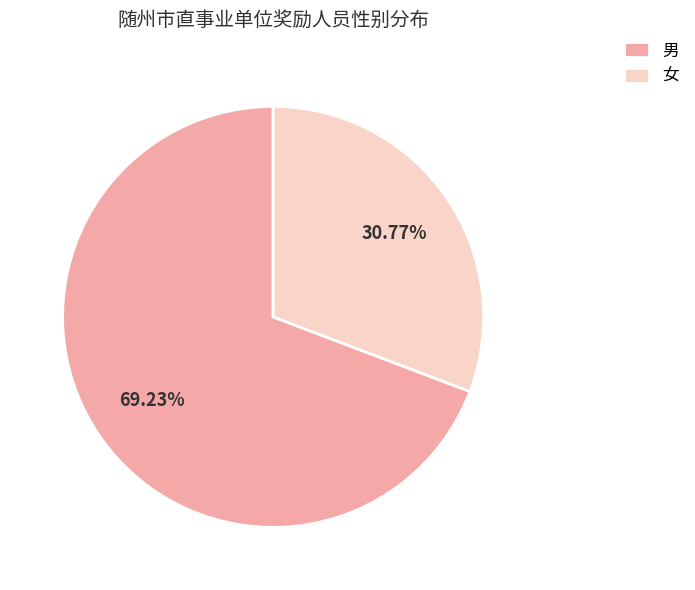

Is 女 the majority of the pie?

No